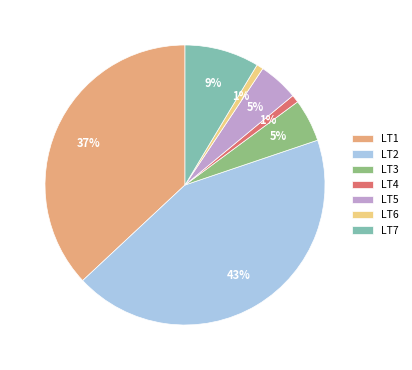

What percentage is the LT4 slice, to the nearest percent?

1%